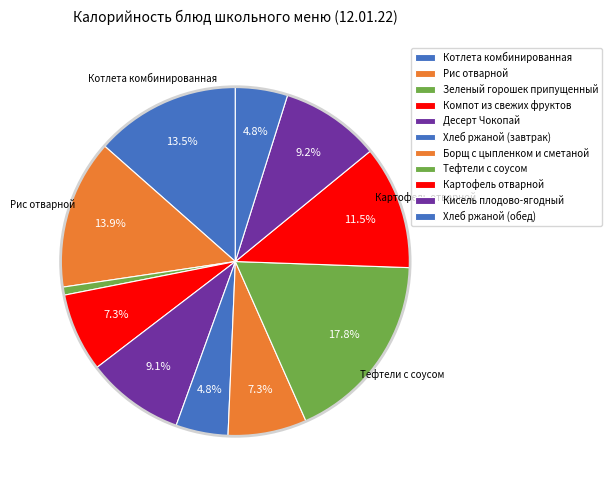

Is there any slice that represents more than half of the pie?

No